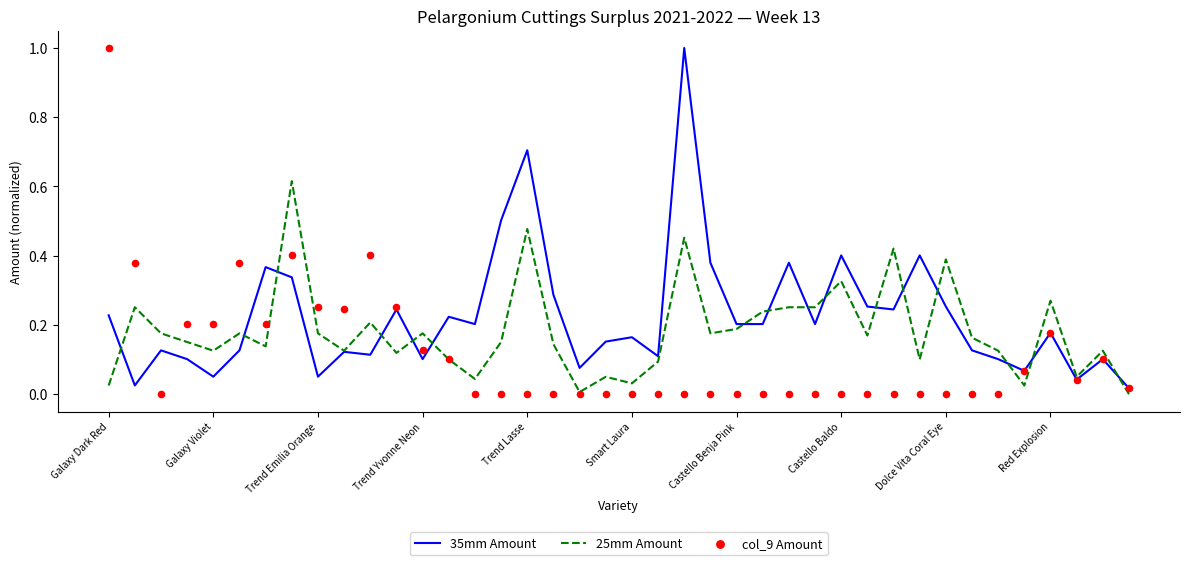

At which category is the sum across all series the highest?

22